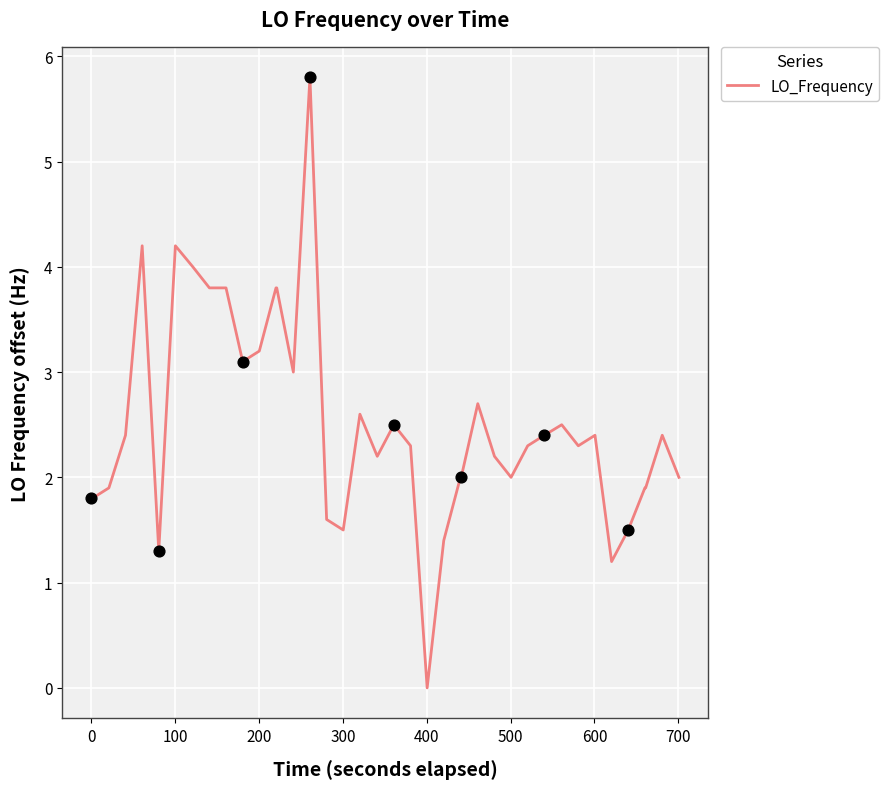

What is the difference between the maximum and minimum values?

5.8